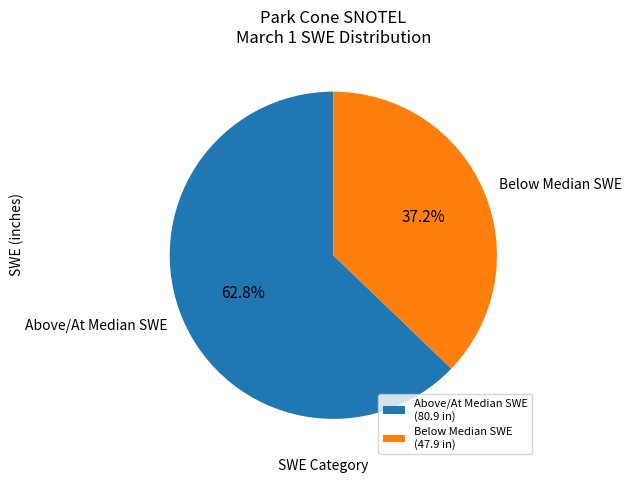

How many segments does this pie chart have?

2